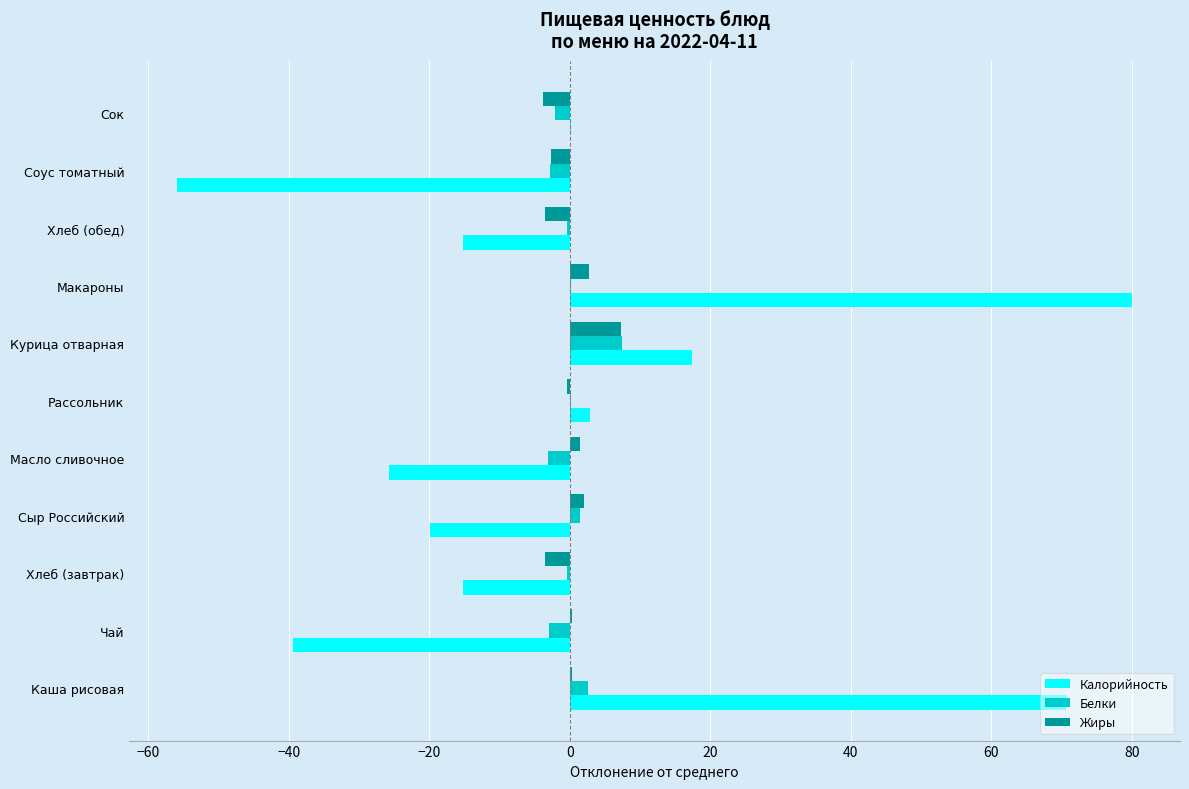

At which category is the sum across all series the highest?

Макароны